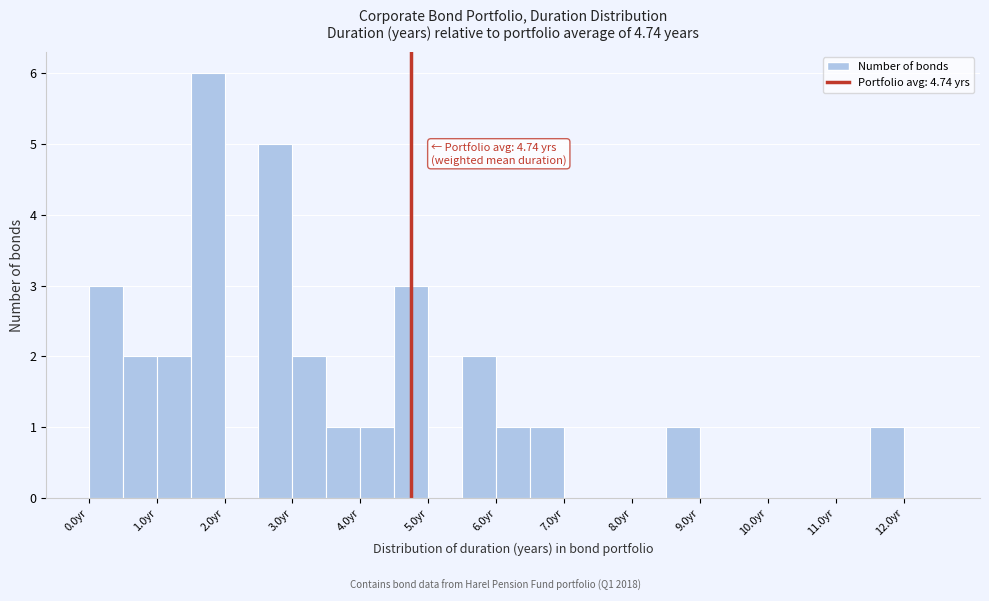

Over which range of the x-axis is the bar tallest?

1.5 to 2.0